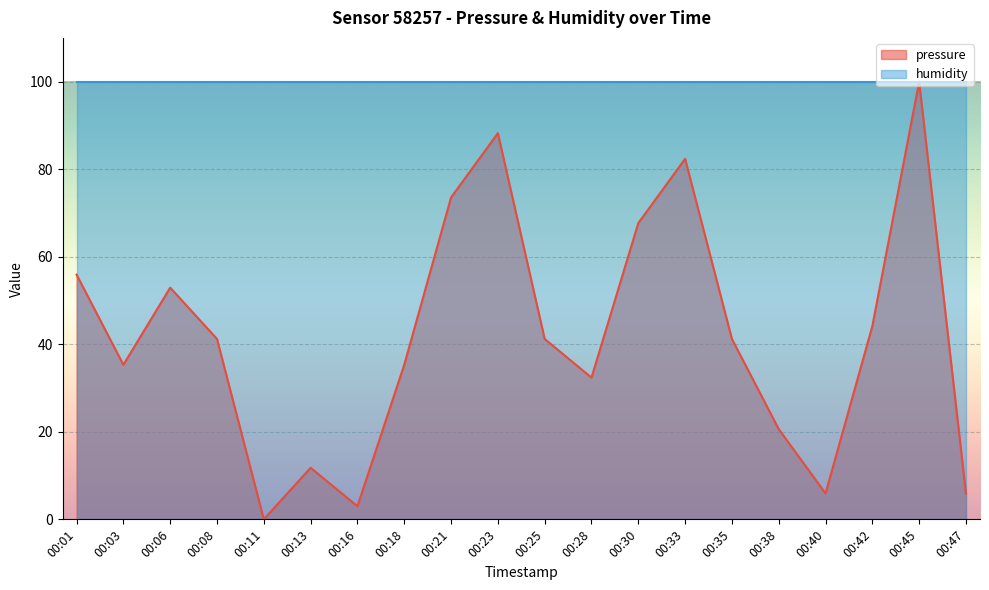

At which category does the data reach its first local peak?

00:06